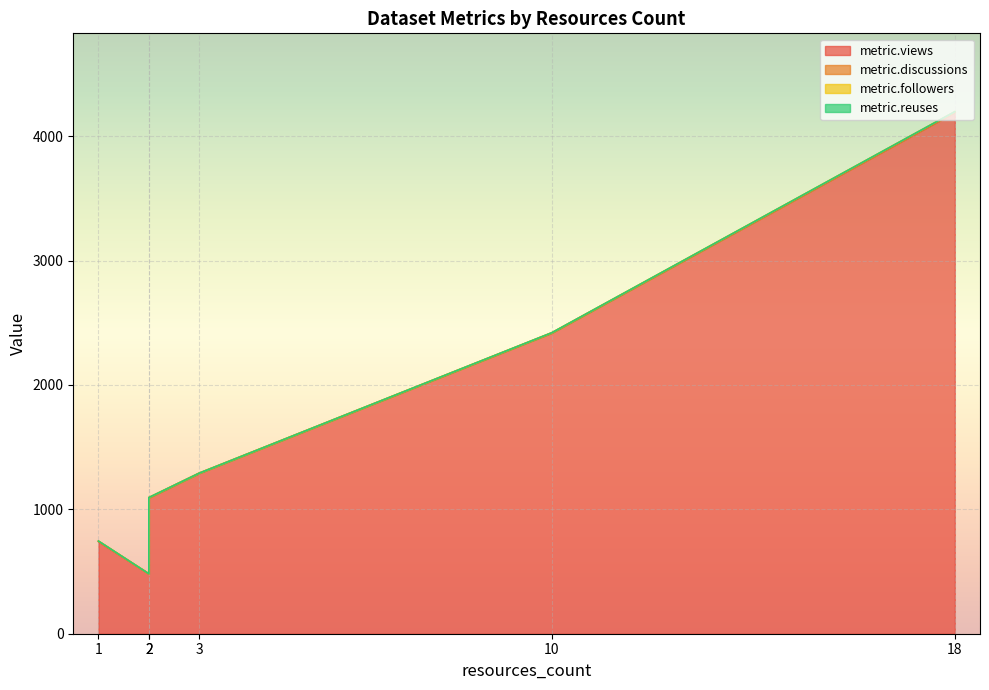

Where does the metric.views series first go above 1290?

10